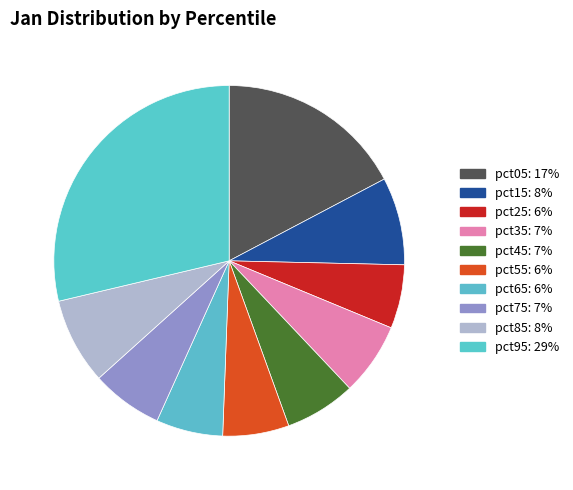

What percentage do pct25 and pct35 together represent?

12.6%